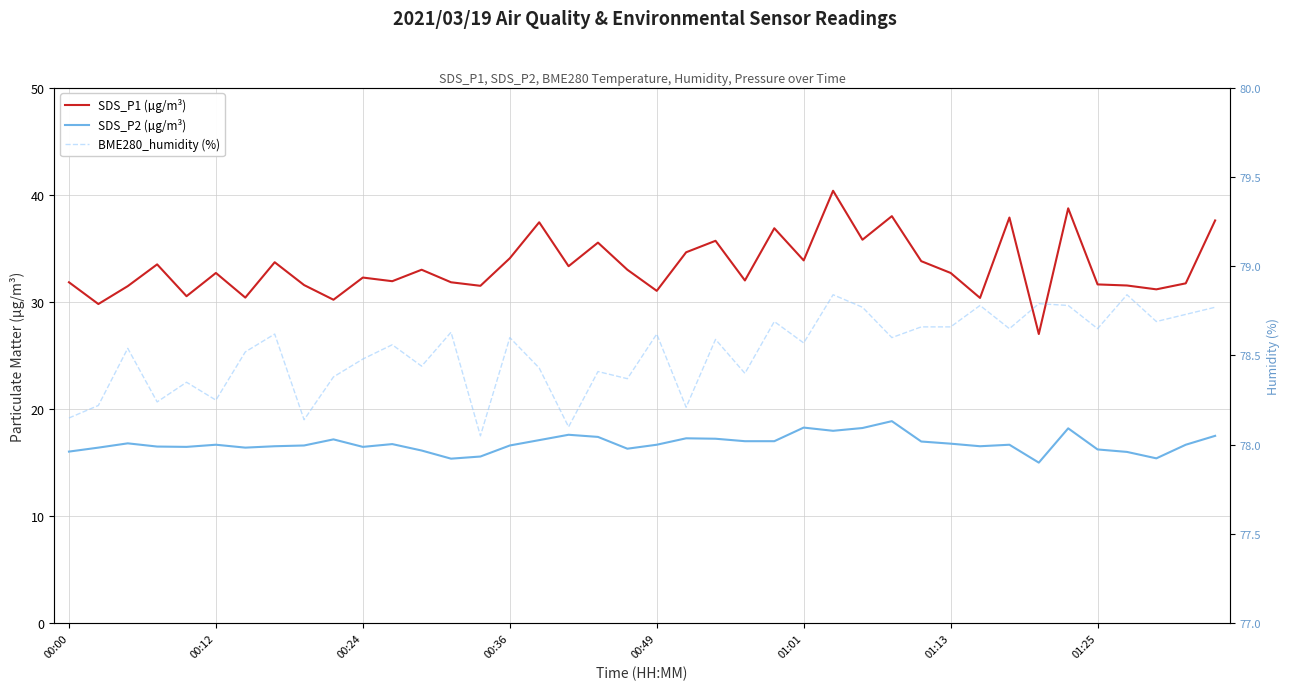

What is the maximum value shown in the chart?

78.8